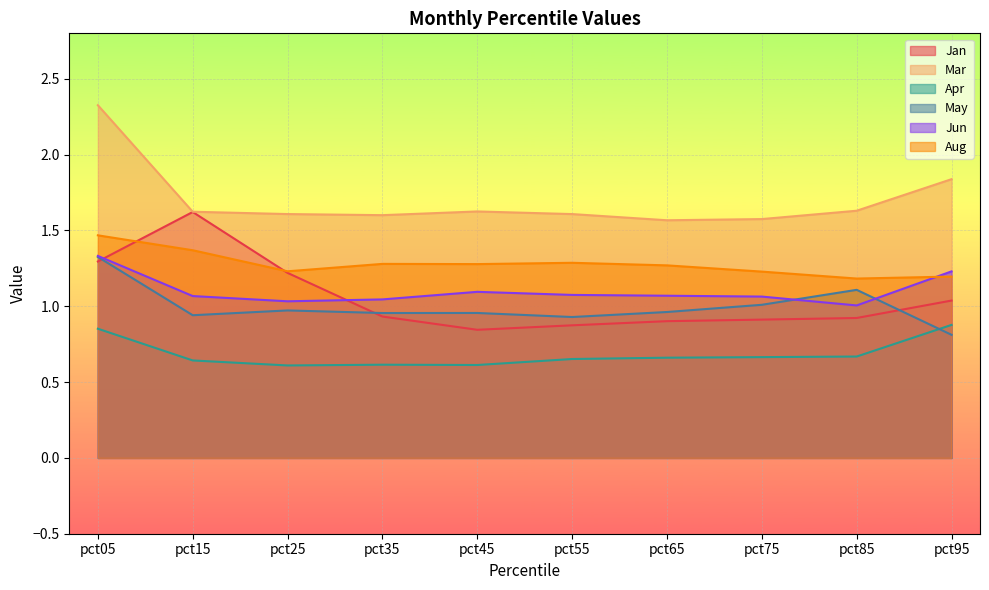

Reading left to right, transcribe all the data shown in this chart.

Jan: 1.3	1.6	1.2	0.9	0.8	0.9	0.9	0.9	0.9	1.0
Mar: 2.3	1.6	1.6	1.6	1.6	1.6	1.6	1.6	1.6	1.8
Apr: 0.9	0.6	0.6	0.6	0.6	0.7	0.7	0.7	0.7	0.9
May: 1.3	0.9	1.0	1.0	1.0	0.9	1.0	1.0	1.1	0.8
Jun: 1.3	1.1	1.0	1.0	1.1	1.1	1.1	1.1	1.0	1.2
Aug: 1.5	1.4	1.2	1.3	1.3	1.3	1.3	1.2	1.2	1.2